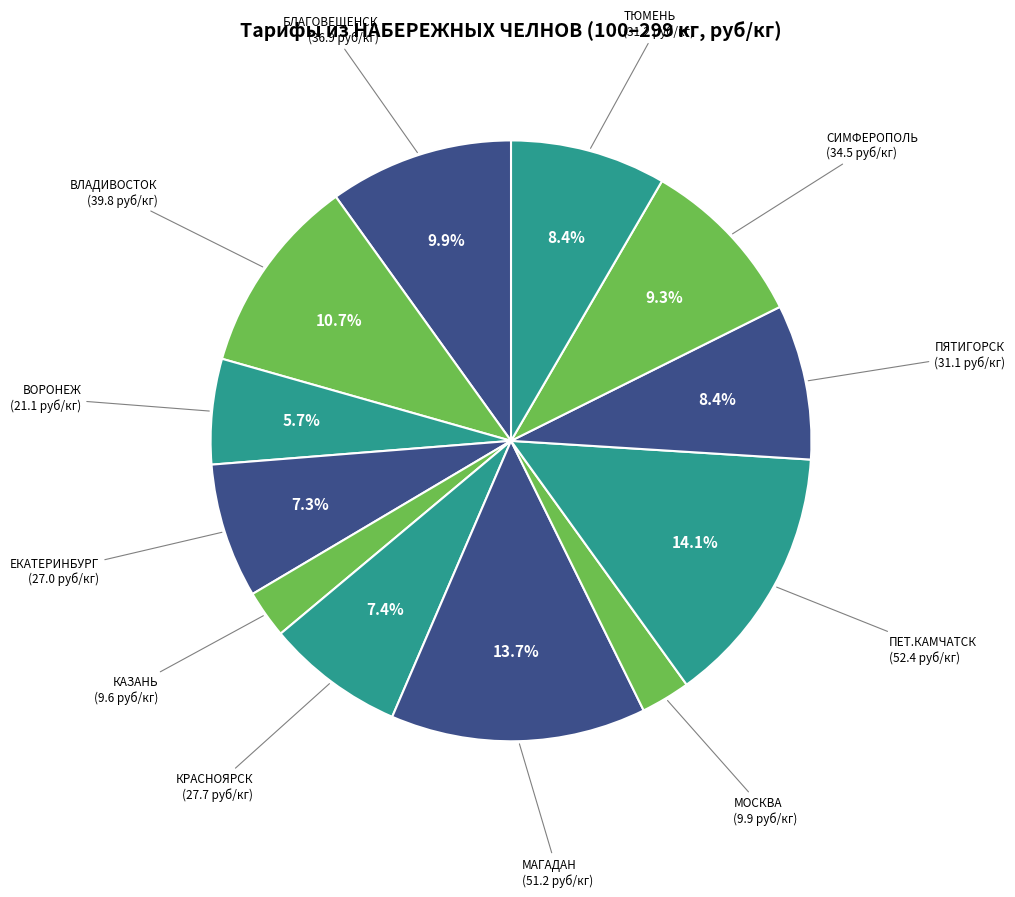

Between СИМФЕРОПОЛЬ and ПЯТИГОРСК, which is larger?

СИМФЕРОПОЛЬ